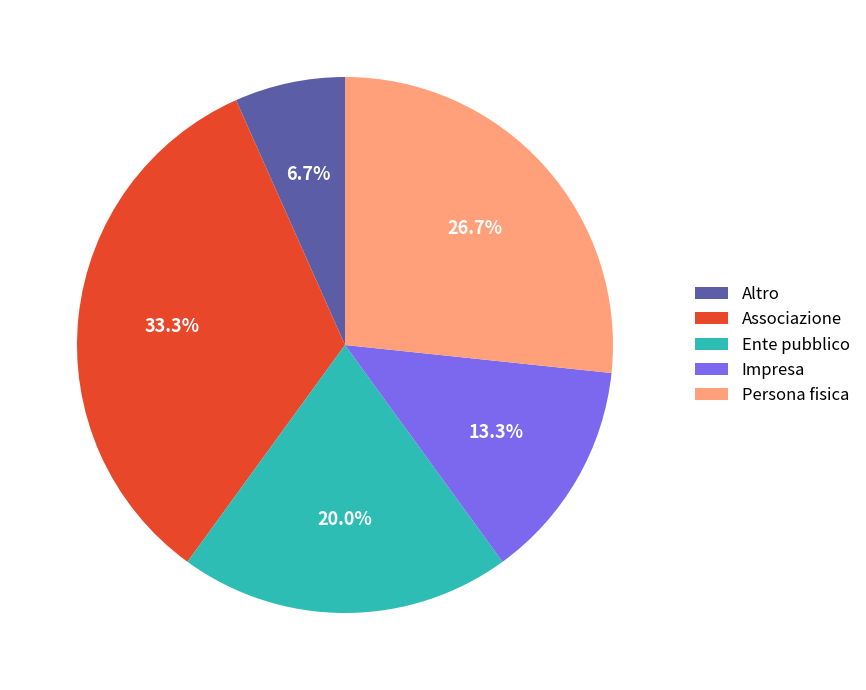

Is the sum of Impresa and Associazione greater than half?

No